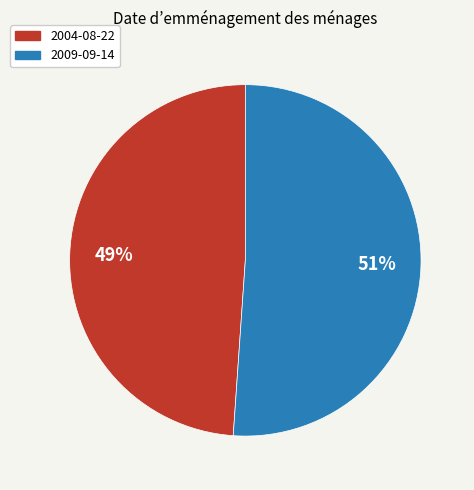

Is it true that 2009-09-14 is 51% of the pie?

True